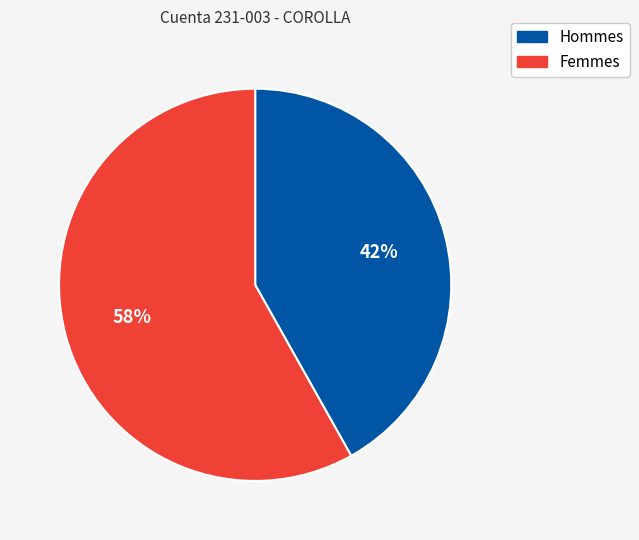

To the nearest percent, what is the average slice percentage?

50%